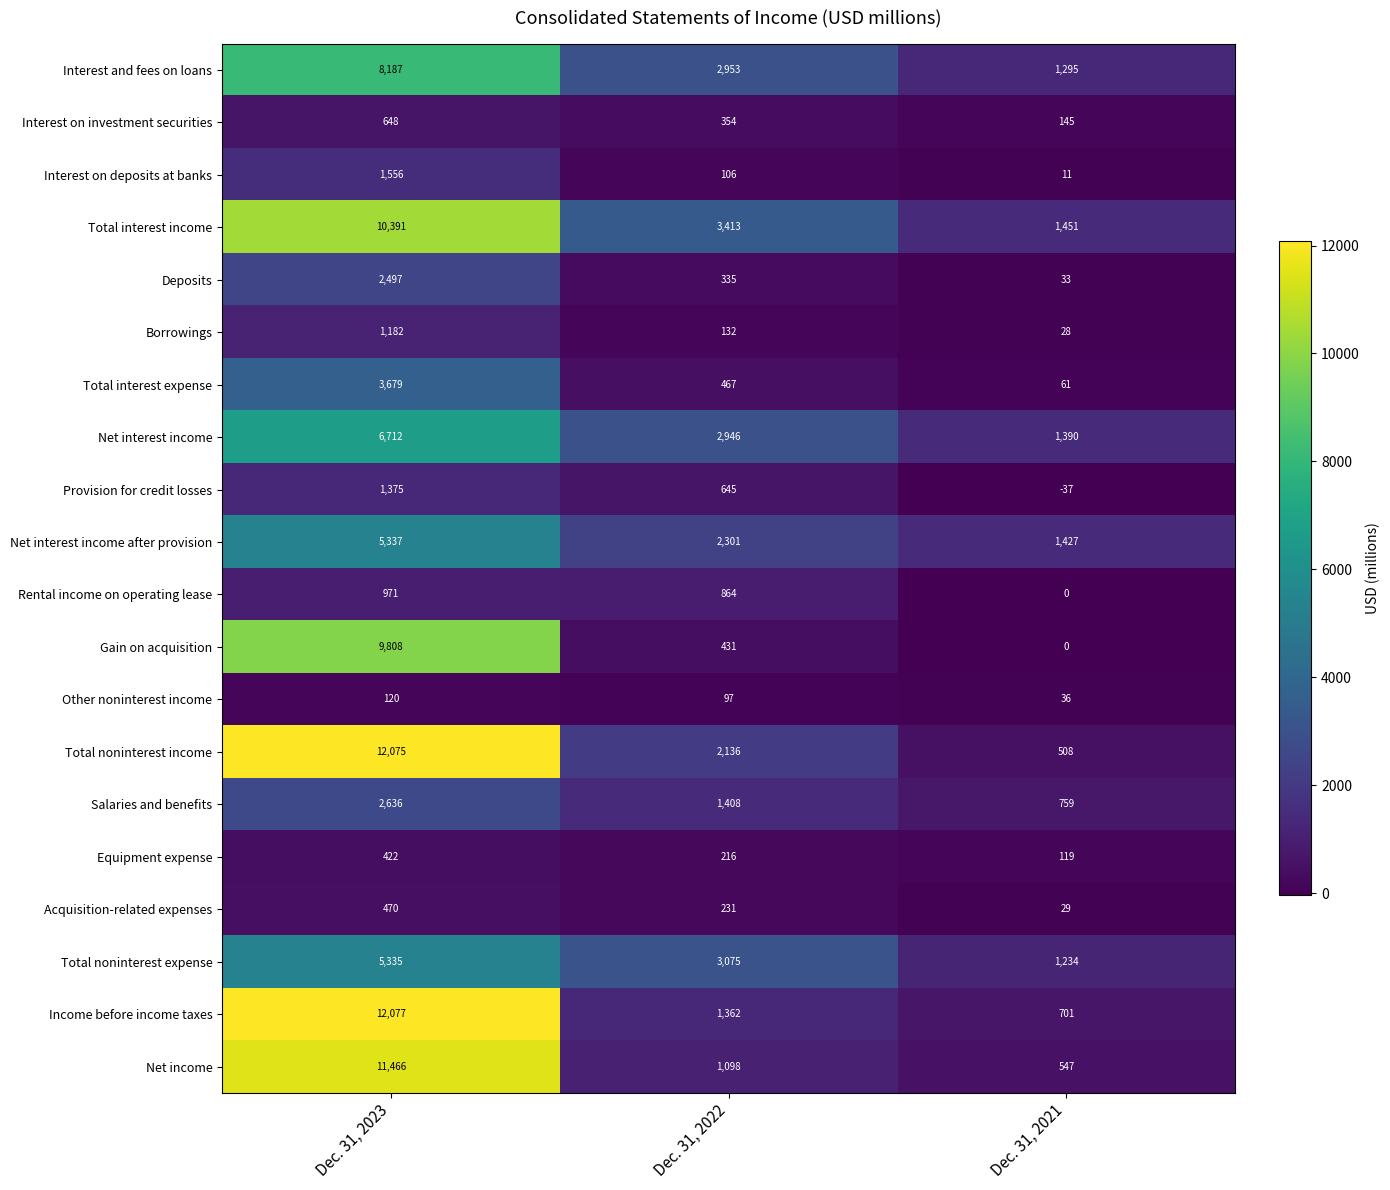

Where does the Net interest income series first go above 2946?

Dec. 31, 2023